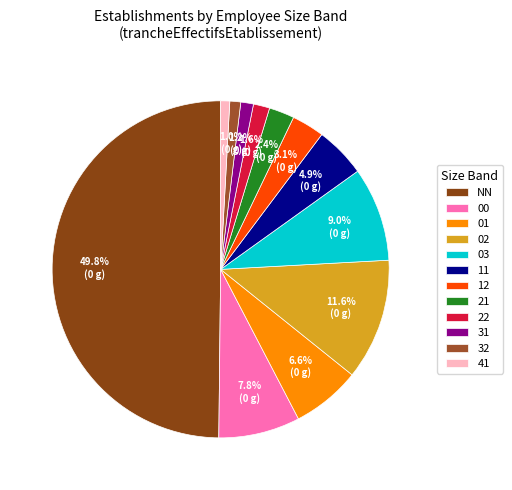

Is 32 the majority of the pie?

No